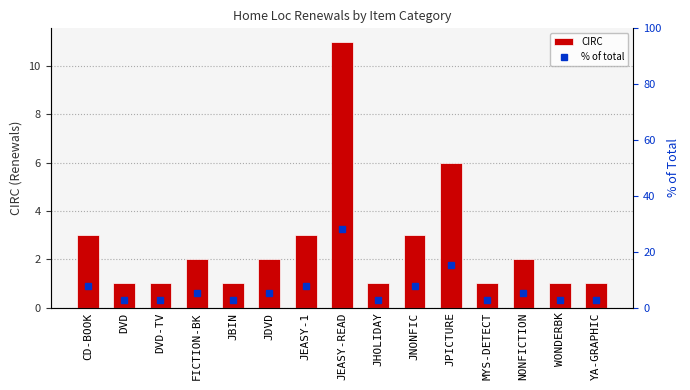

Between JEASY-1 and JEASY-READ, which series saw the biggest shift?

% of total